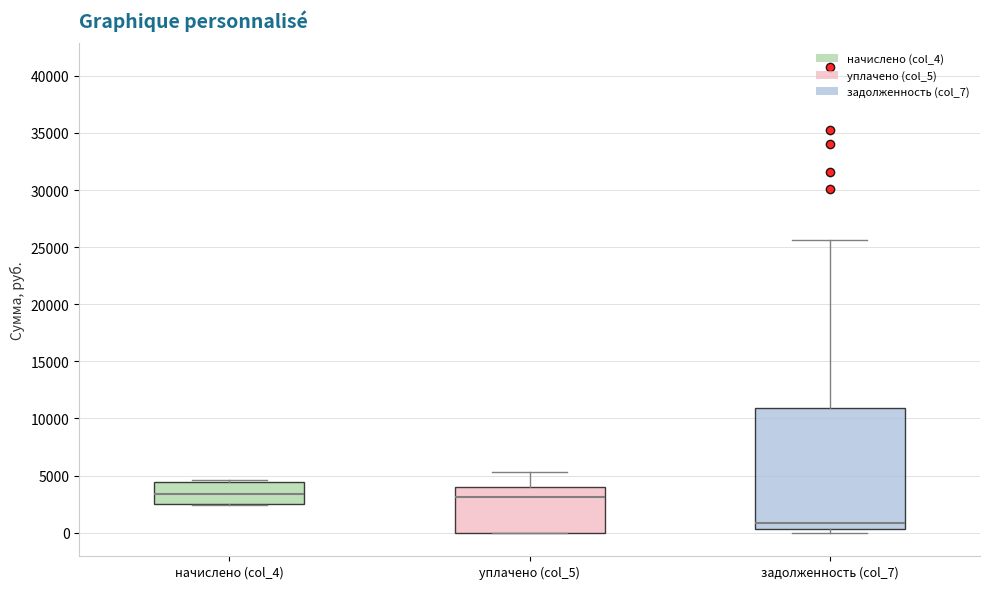

Where does the median line of the box for задолженность (col_7) sit on the y-axis? The values are not printed on the chart, so give them approximately, as read against the axis.

1000